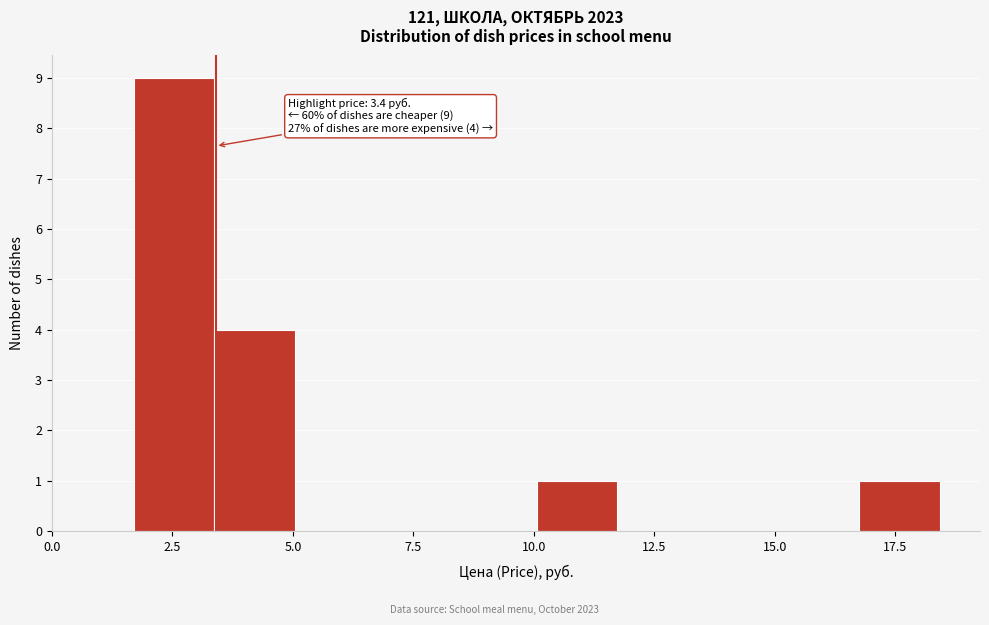

Read against the x-axis, roughly where is the centre of the tallest bar?

2.5